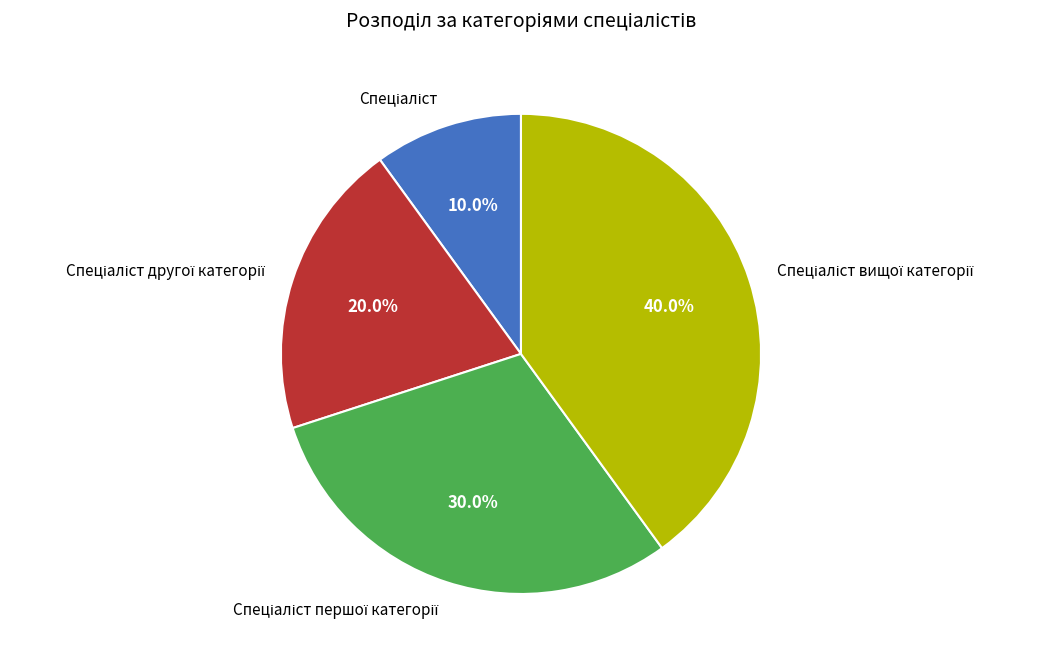

Count the number of slices in the pie.

4